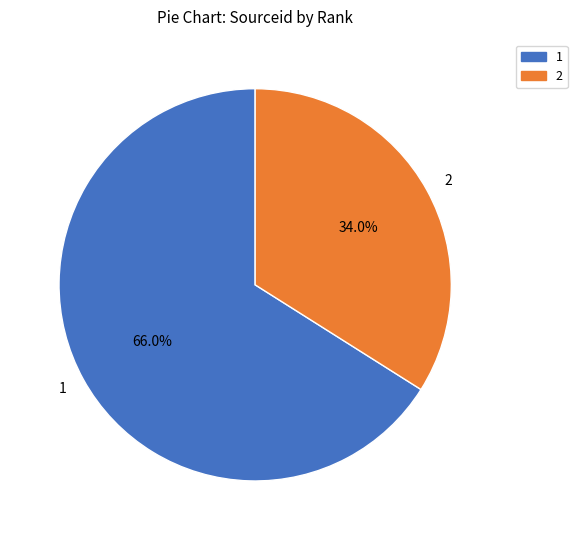

To the nearest percent, what is the difference between the largest and smallest slice percentages?

32%